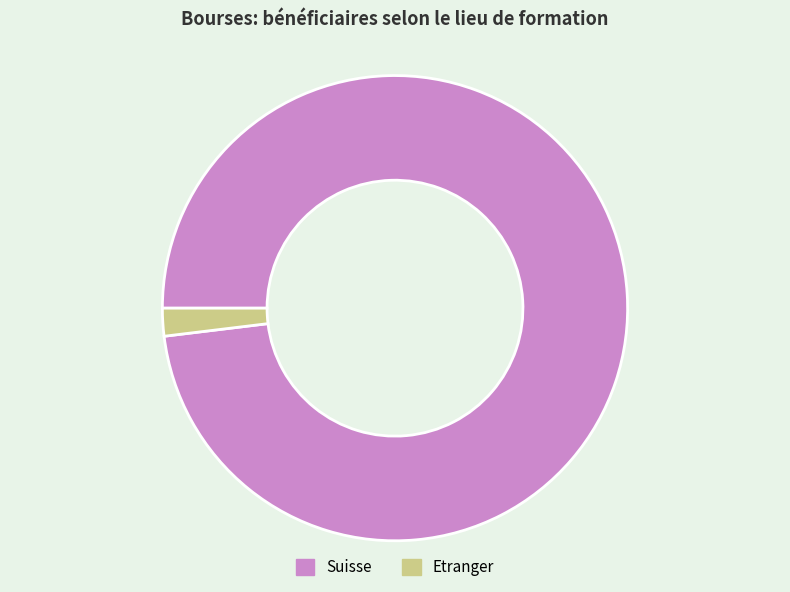

Which has a higher value, Suisse or Etranger?

Suisse